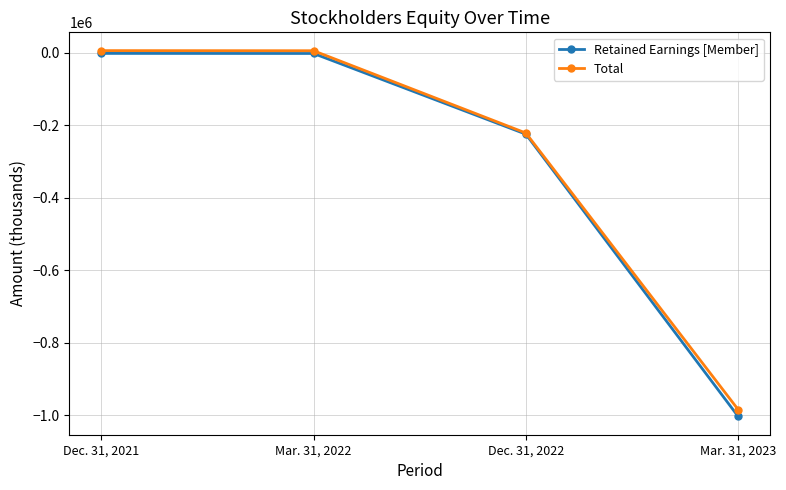

The value of Retained Earnings [Member] at Dec. 31, 2022 is -224419. True or false?

True